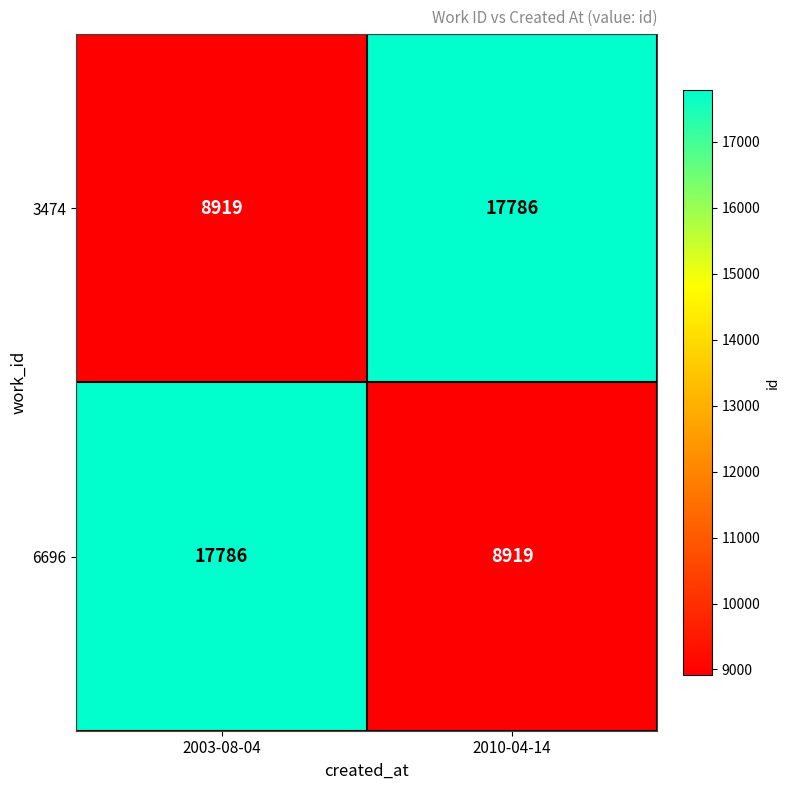

At 2010-04-14, list the series in order from largest to smallest.

3474, 6696